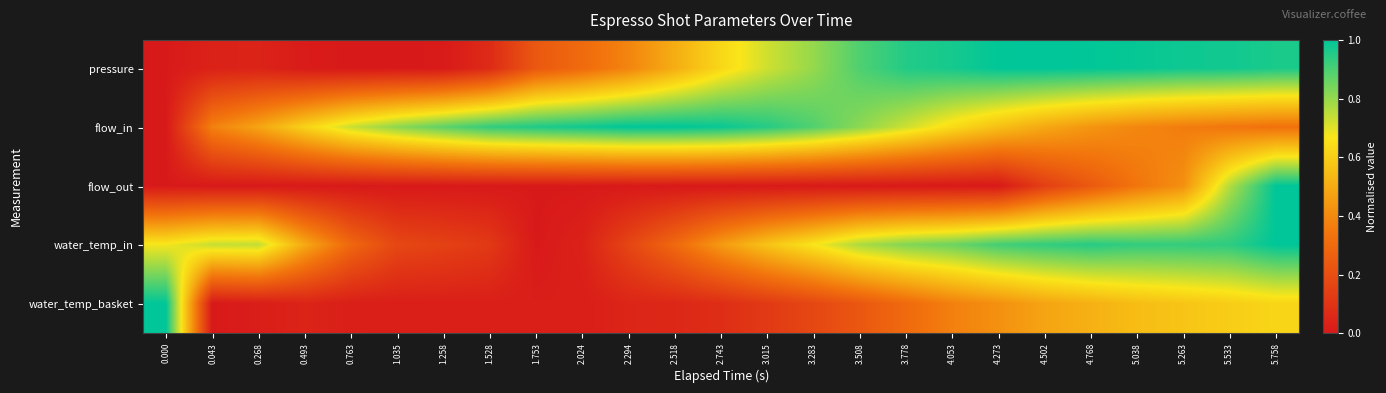

What is the maximum value shown in the chart?

1.0